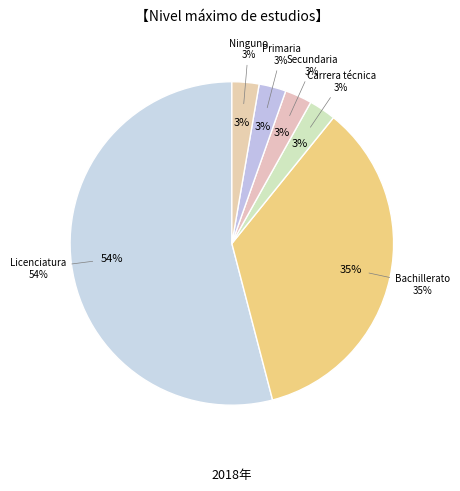

What is the smallest slice in the pie chart?

Carrera técnica